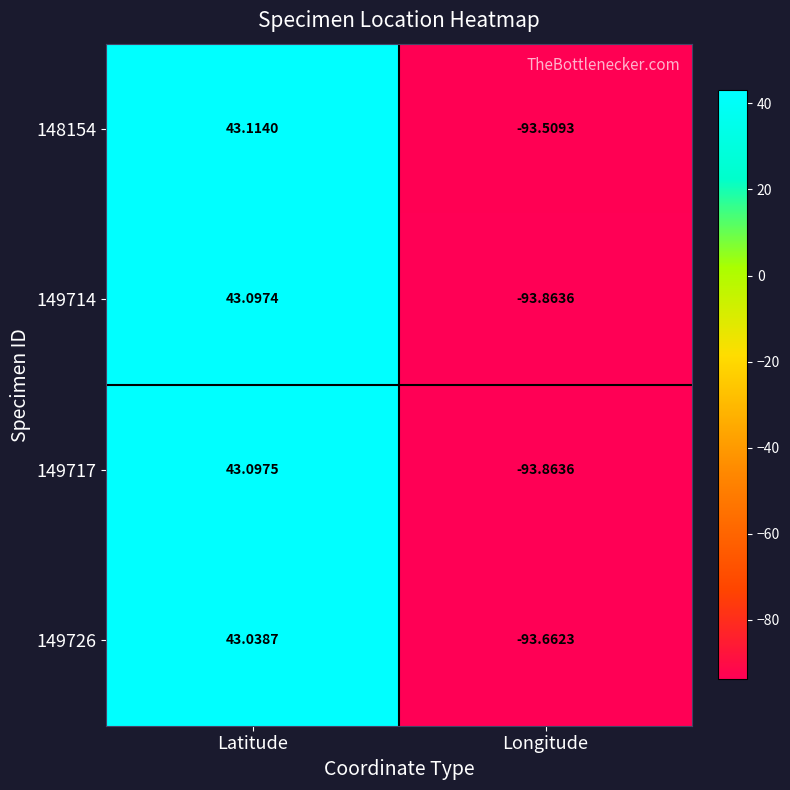

Which series has the widest spread of values?

149717